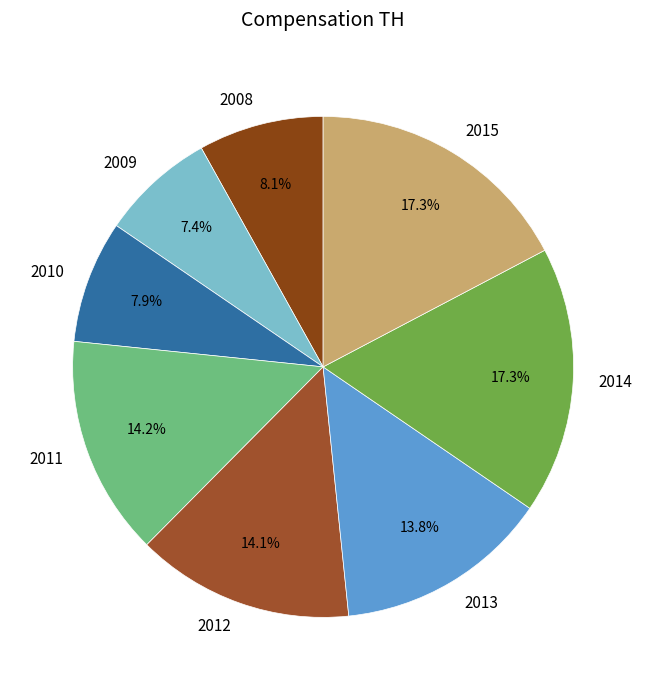

Which category has the biggest portion of the pie?

2015